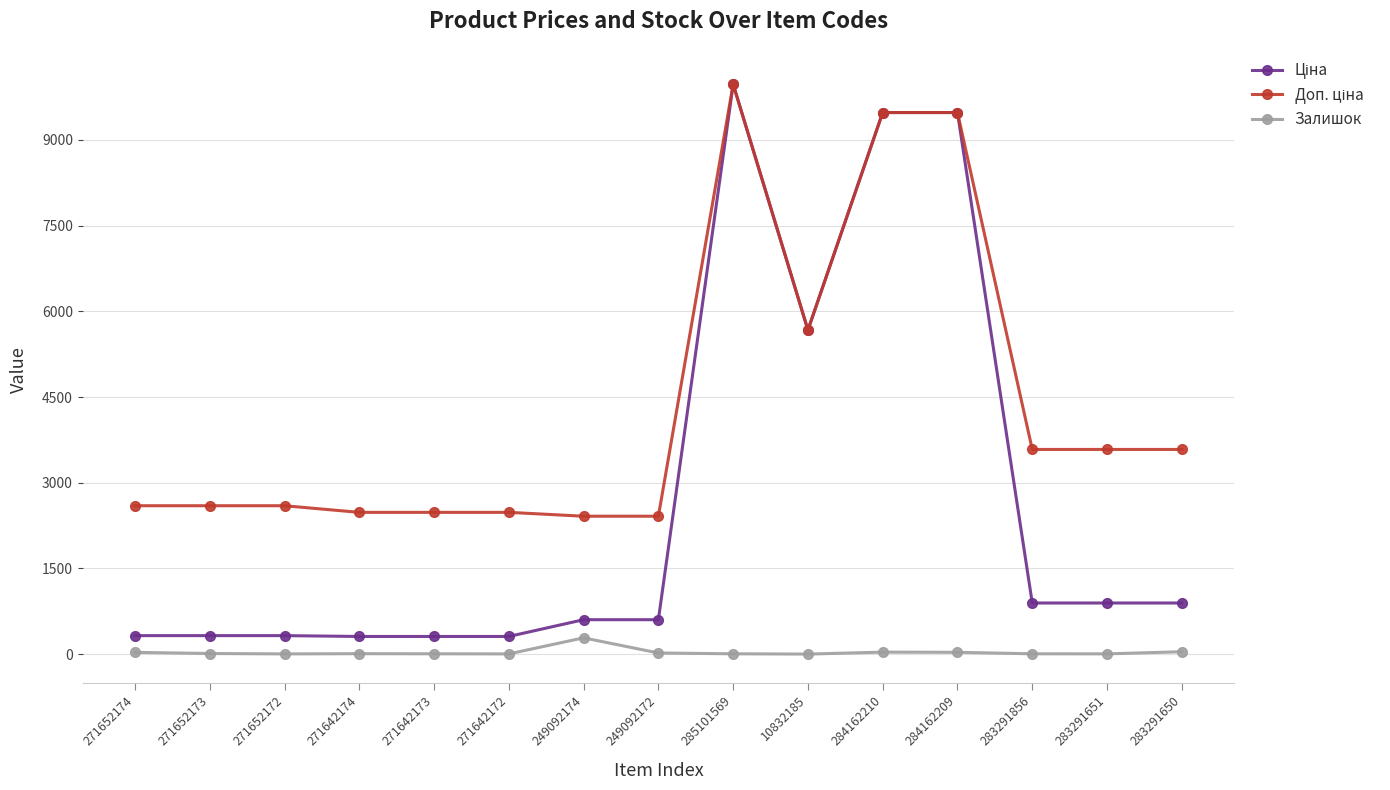

At which category is the sum across all series the highest?

285101569